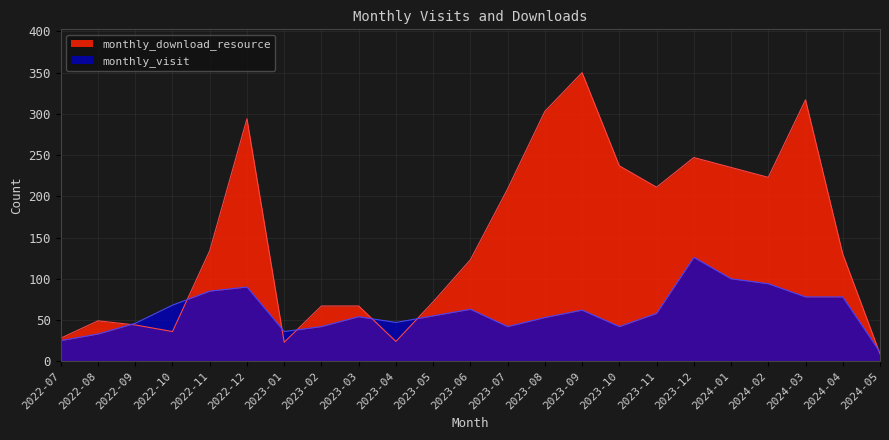

What is the value of the monthly_visit point at the 19th from the left?

100